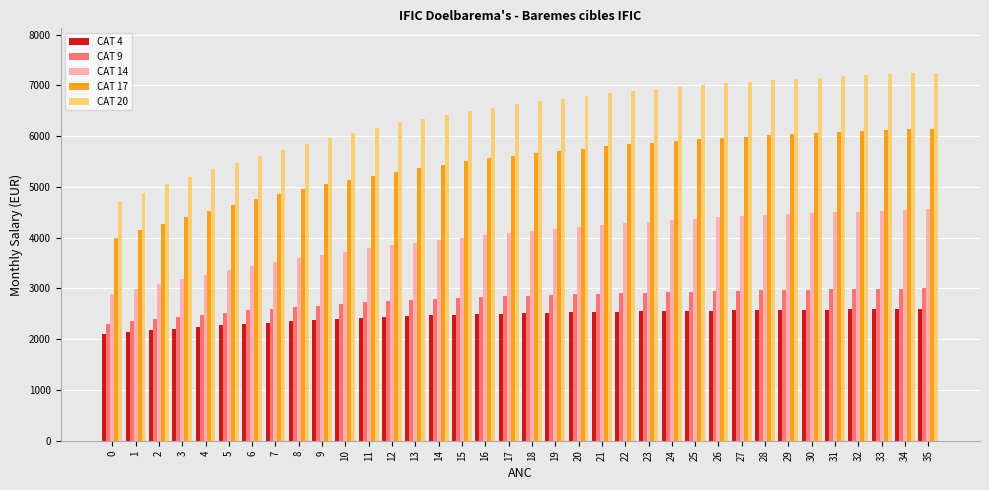

Rank the series by their maximum value, from lowest to highest.

CAT 4, CAT 9, CAT 14, CAT 17, CAT 20